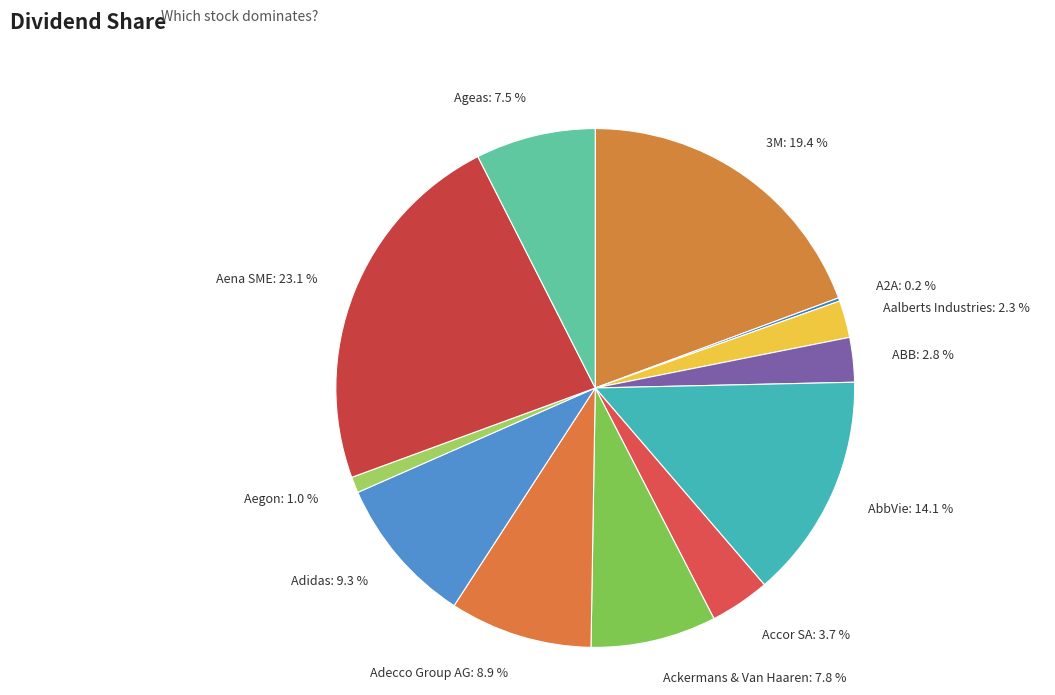

To the nearest percent, what portion does Ackermans & Van Haaren represent?

8%